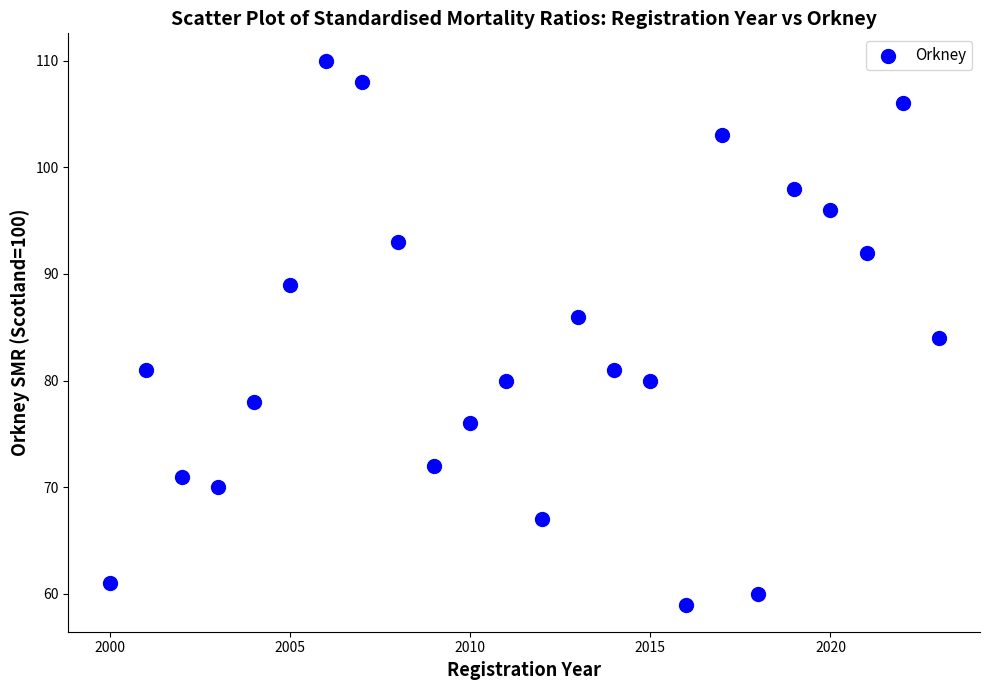

What is the range of Y values (max minus min)?

51